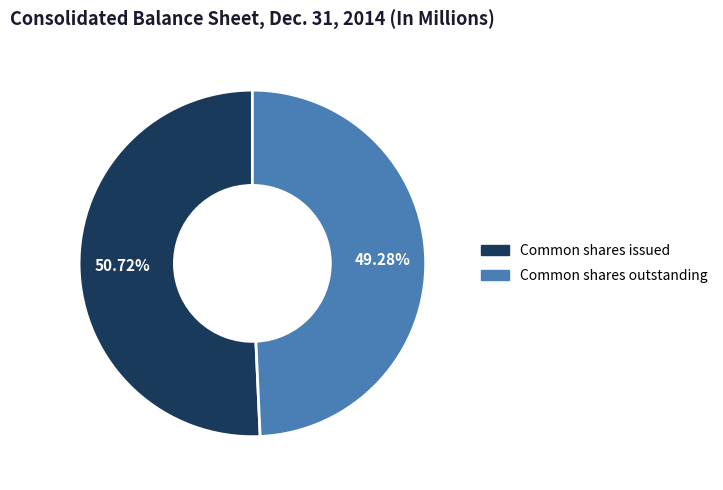

To the nearest percent, what percentage of the pie is Common shares issued?

51%